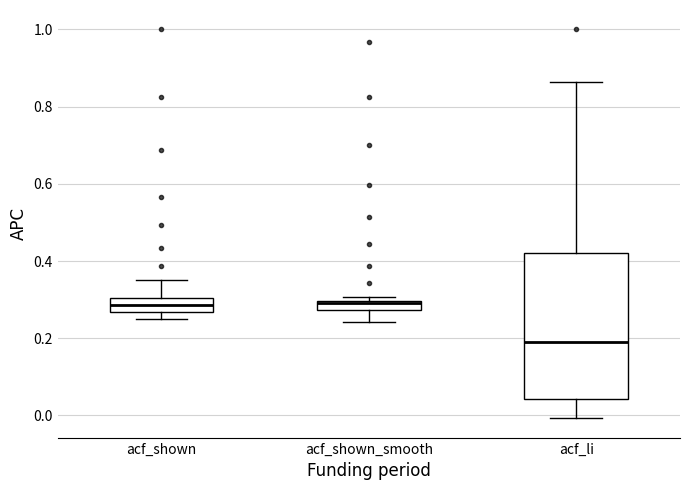

Comparing the boxes themselves (not the whiskers), which one is the tallest?

acf_li